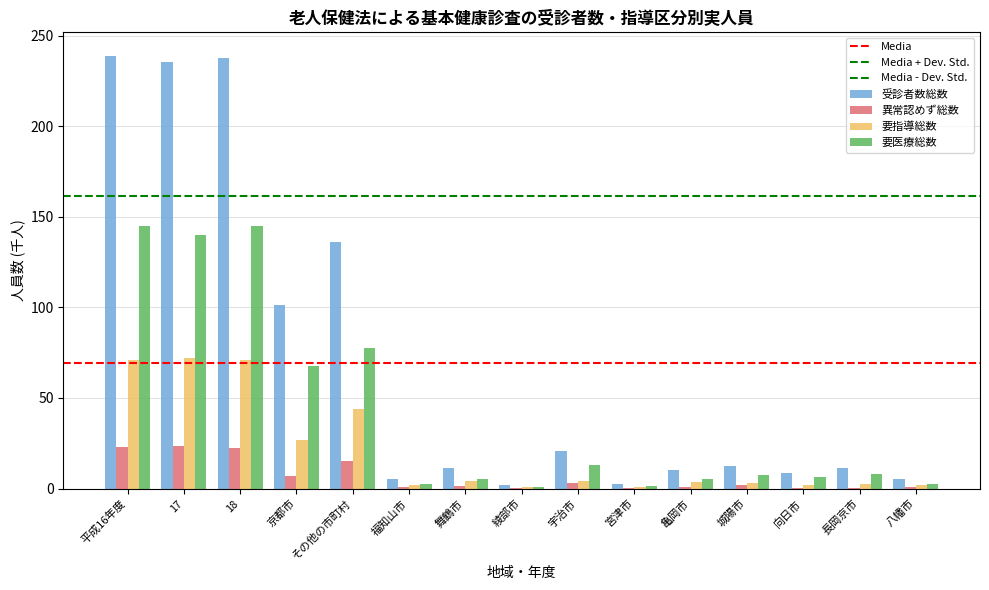

What is the greatest value displayed?

238.7